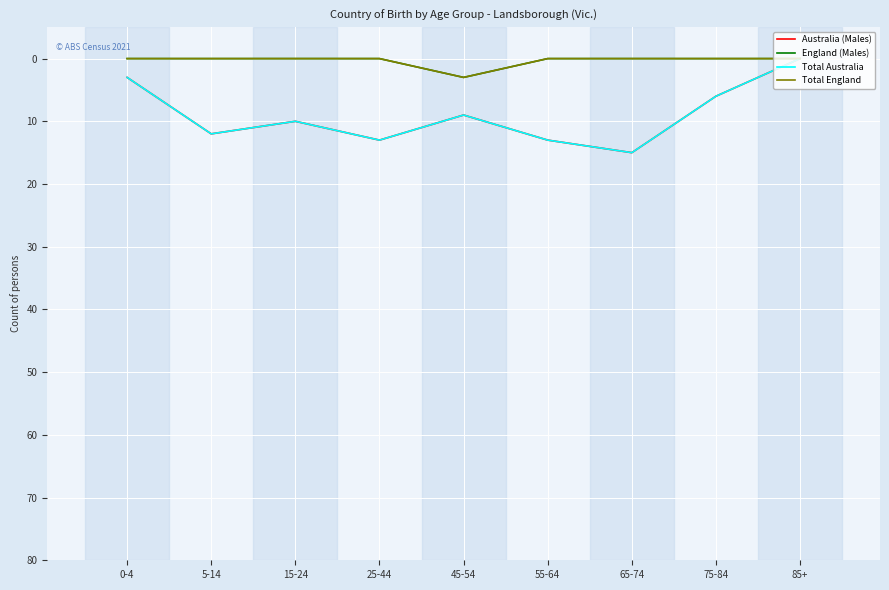

Reading left to right, transcribe all the data shown in this chart.

Australia (Males): 0-4=3	5-14=12	15-24=10	25-44=13	45-54=9	55-64=13	65-74=15	75-84=6	85+=0
England (Males): 0-4=0	5-14=0	15-24=0	25-44=0	45-54=3	55-64=0	65-74=0	75-84=0	85+=0
Total Australia: 0-4=3	5-14=12	15-24=10	25-44=13	45-54=9	55-64=13	65-74=15	75-84=6	85+=0
Total England: 0-4=0	5-14=0	15-24=0	25-44=0	45-54=3	55-64=0	65-74=0	75-84=0	85+=0